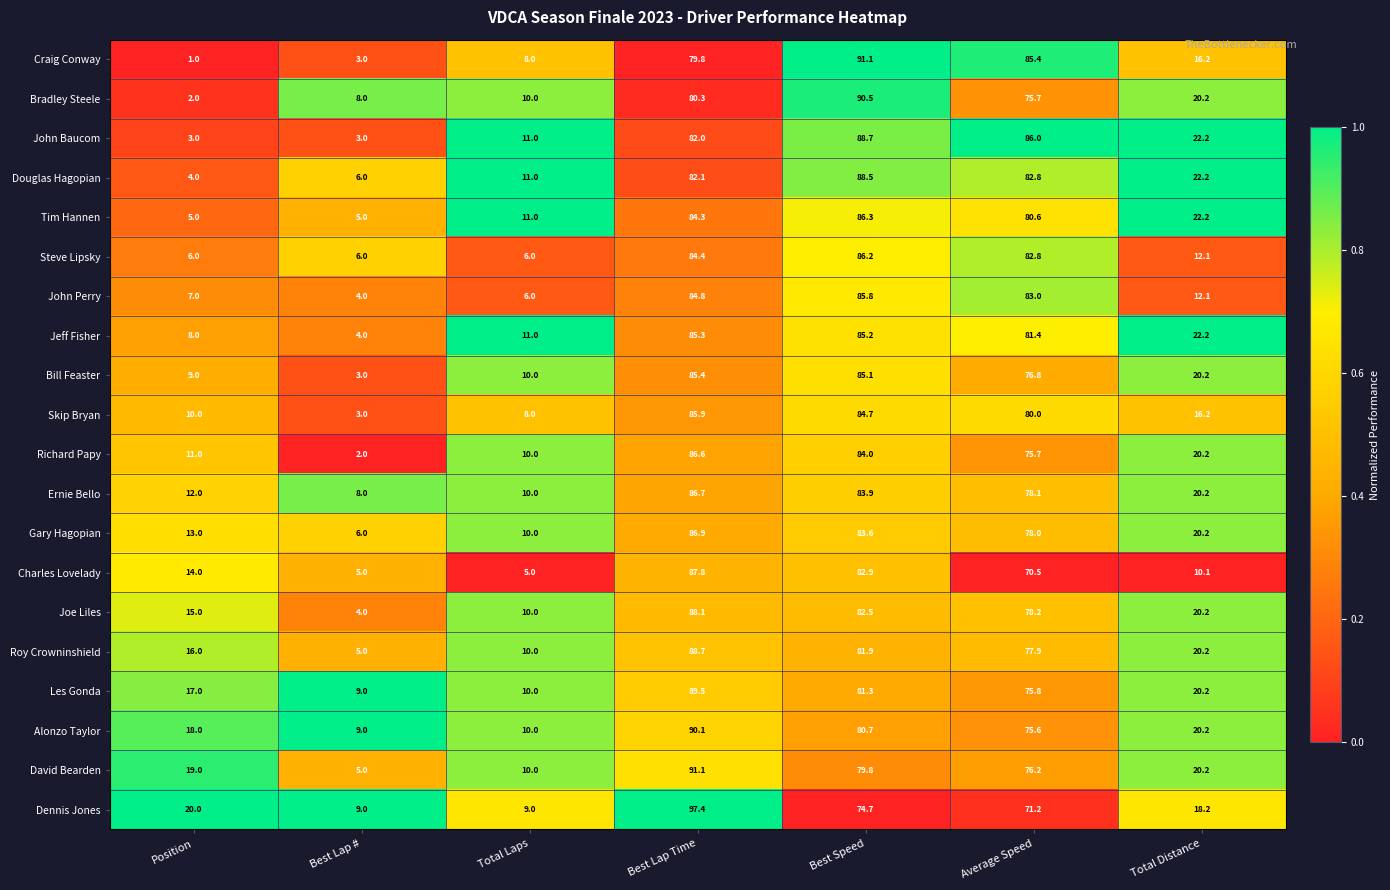

What is the smallest value displayed?

1.0